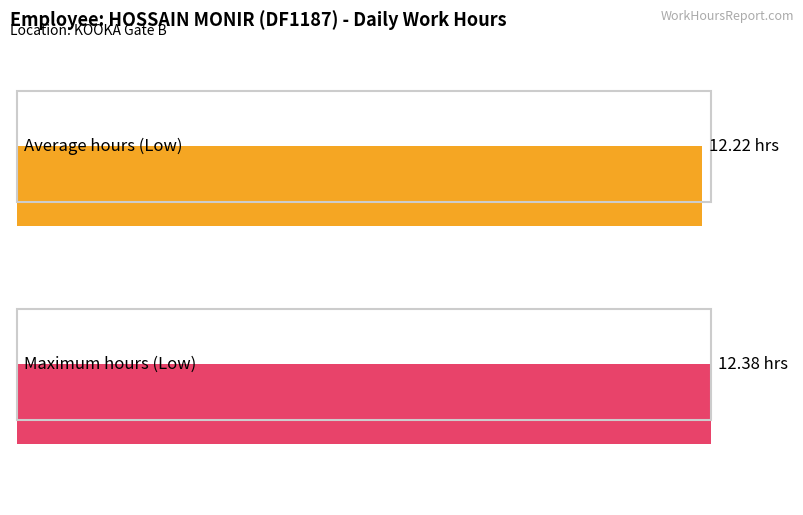

What is the average value?

12.2